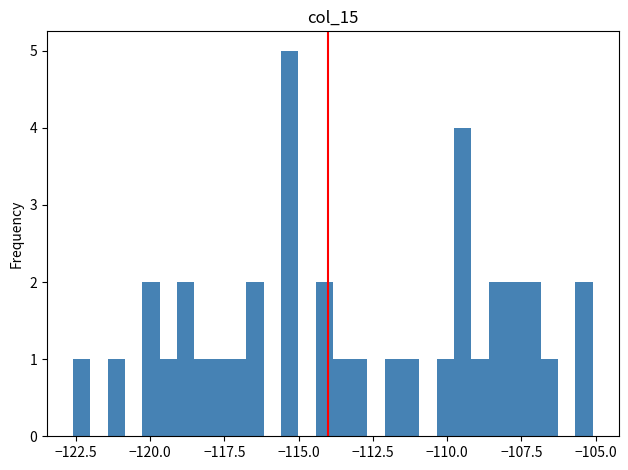

Around what value on the x-axis is the tallest bar? Give the approximate position of its centre, as read against the axis.

-115.5